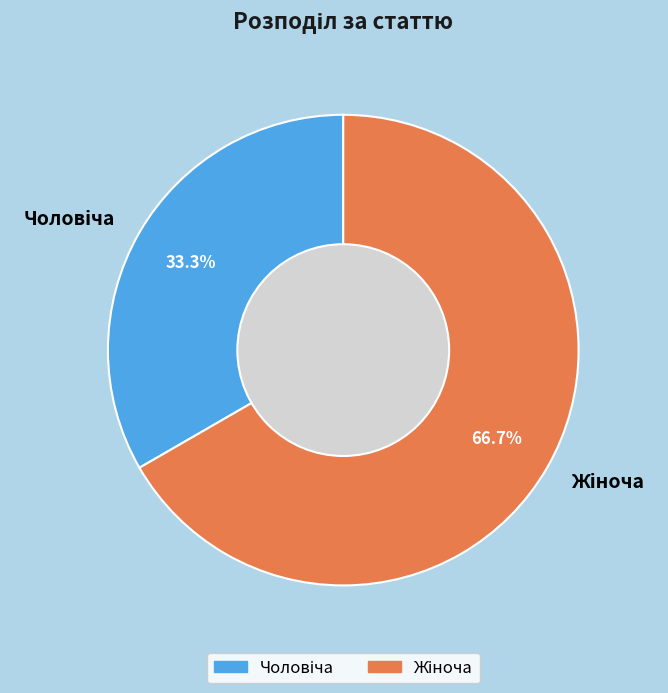

How many segments does this pie chart have?

2